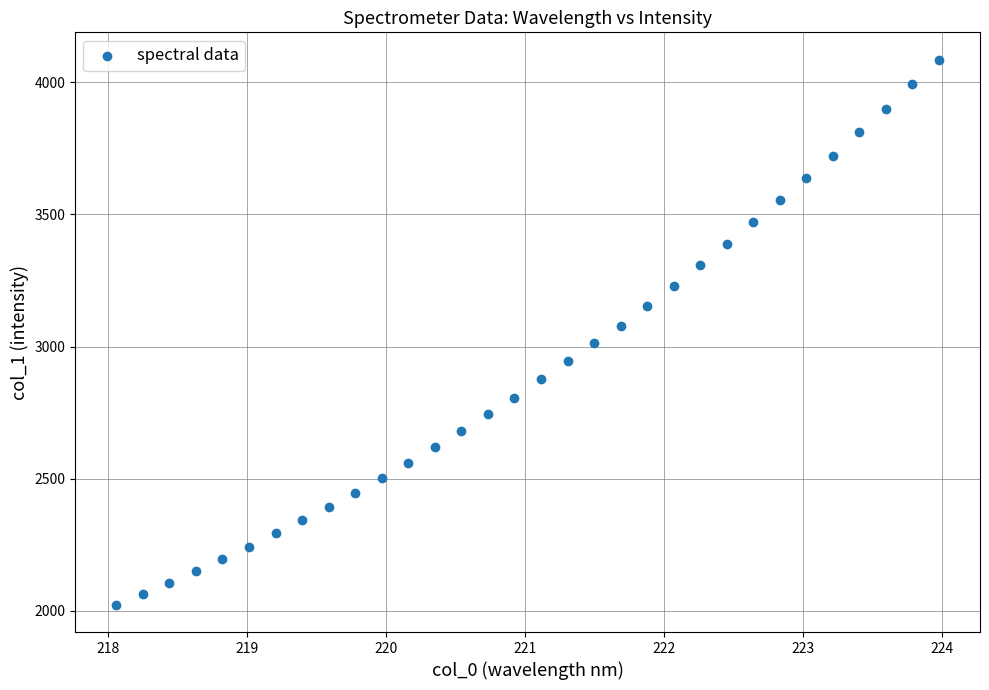

What is the range of Y values (max minus min)?

2063.0